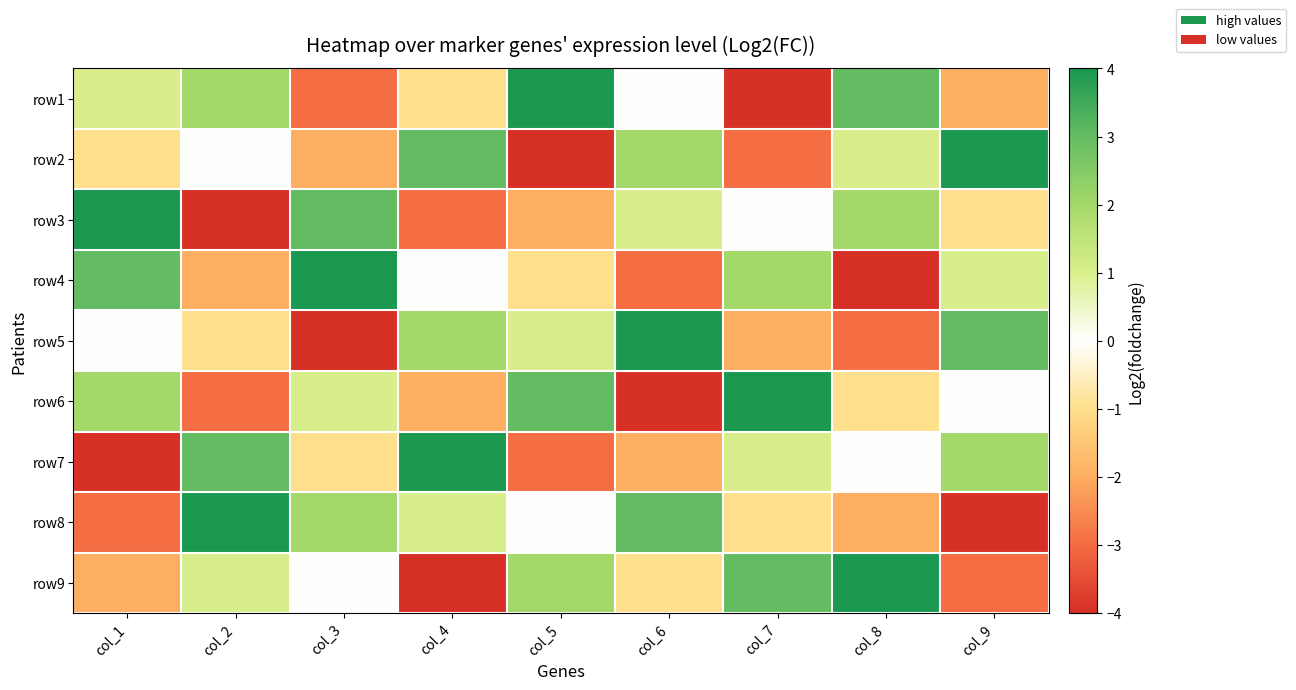

Count the number of data series in this chart.

9